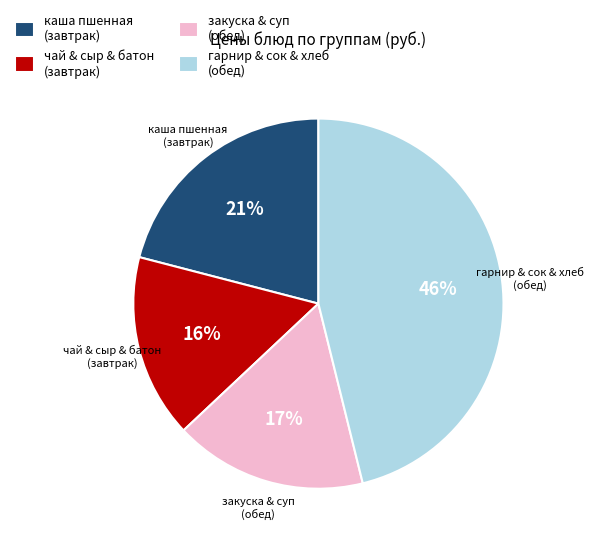

To the nearest percent, what is the difference between the гарнир & сок & хлеб (обед) and закуска & суп (обед) slice percentages?

29%